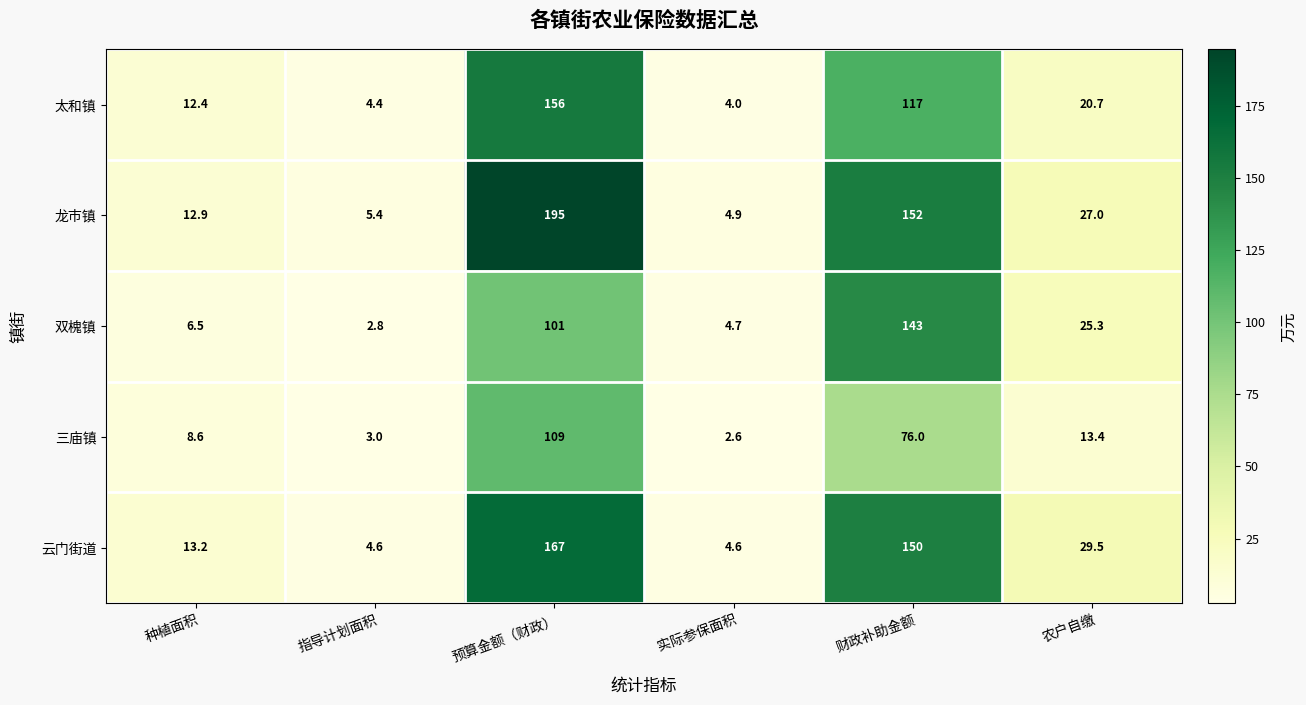

Reading left to right, extract all data points from this chart.

太和镇: 种植面积=12.4	指导计划面积=4.4	预算金额（财政）=156.0	实际参保面积=4.0	财政补助金额=117.0	农户自缴=20.7
龙市镇: 种植面积=12.9	指导计划面积=5.4	预算金额（财政）=195.0	实际参保面积=4.9	财政补助金额=152.0	农户自缴=27.0
双槐镇: 种植面积=6.5	指导计划面积=2.8	预算金额（财政）=101.0	实际参保面积=4.7	财政补助金额=143.0	农户自缴=25.3
三庙镇: 种植面积=8.6	指导计划面积=3.0	预算金额（财政）=109.0	实际参保面积=2.6	财政补助金额=76.0	农户自缴=13.4
云门街道: 种植面积=13.2	指导计划面积=4.6	预算金额（财政）=167.0	实际参保面积=4.6	财政补助金额=150.0	农户自缴=29.5